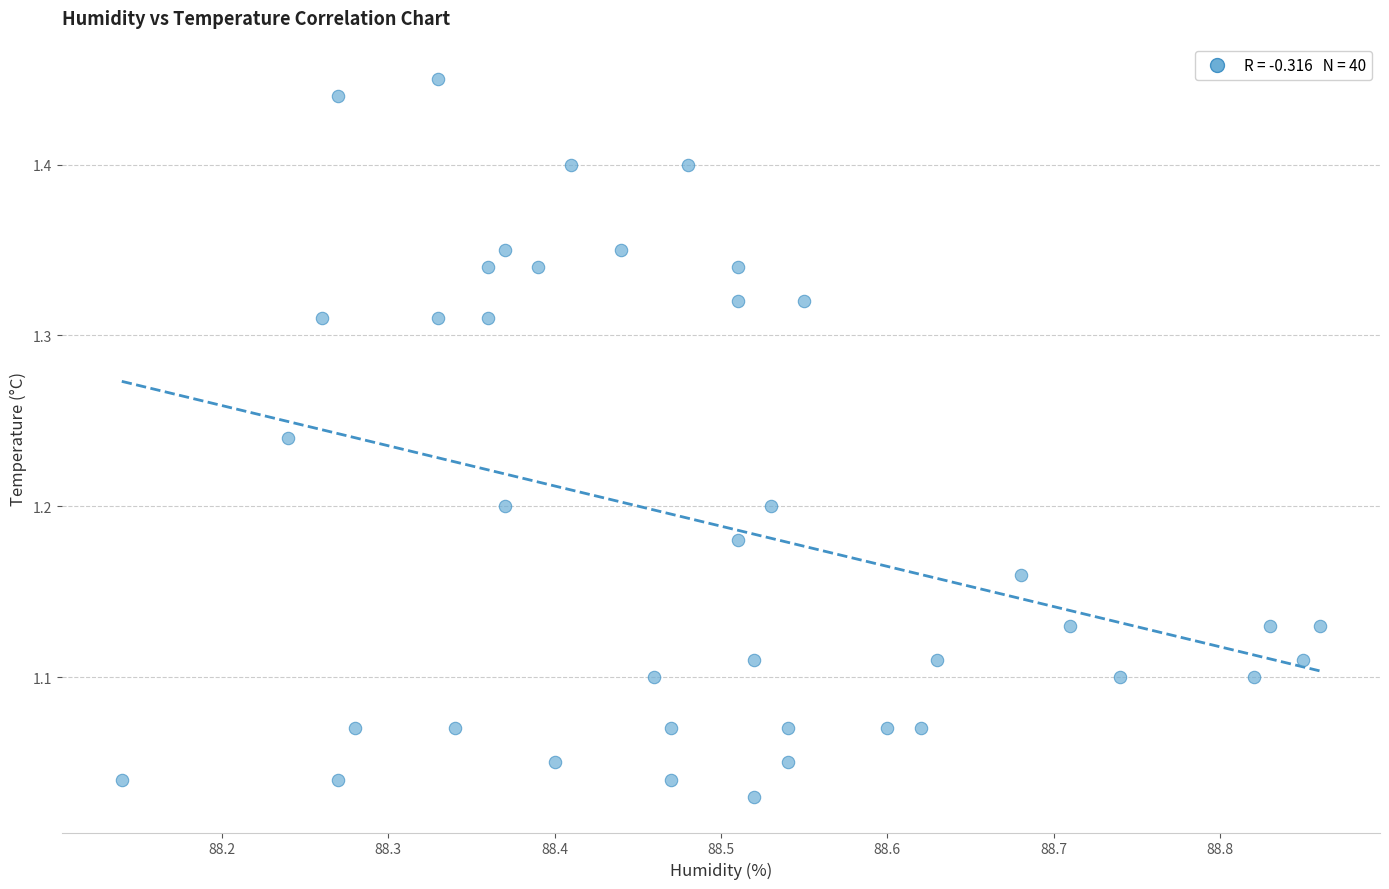

What is the range of Y values (max minus min)?

0.4